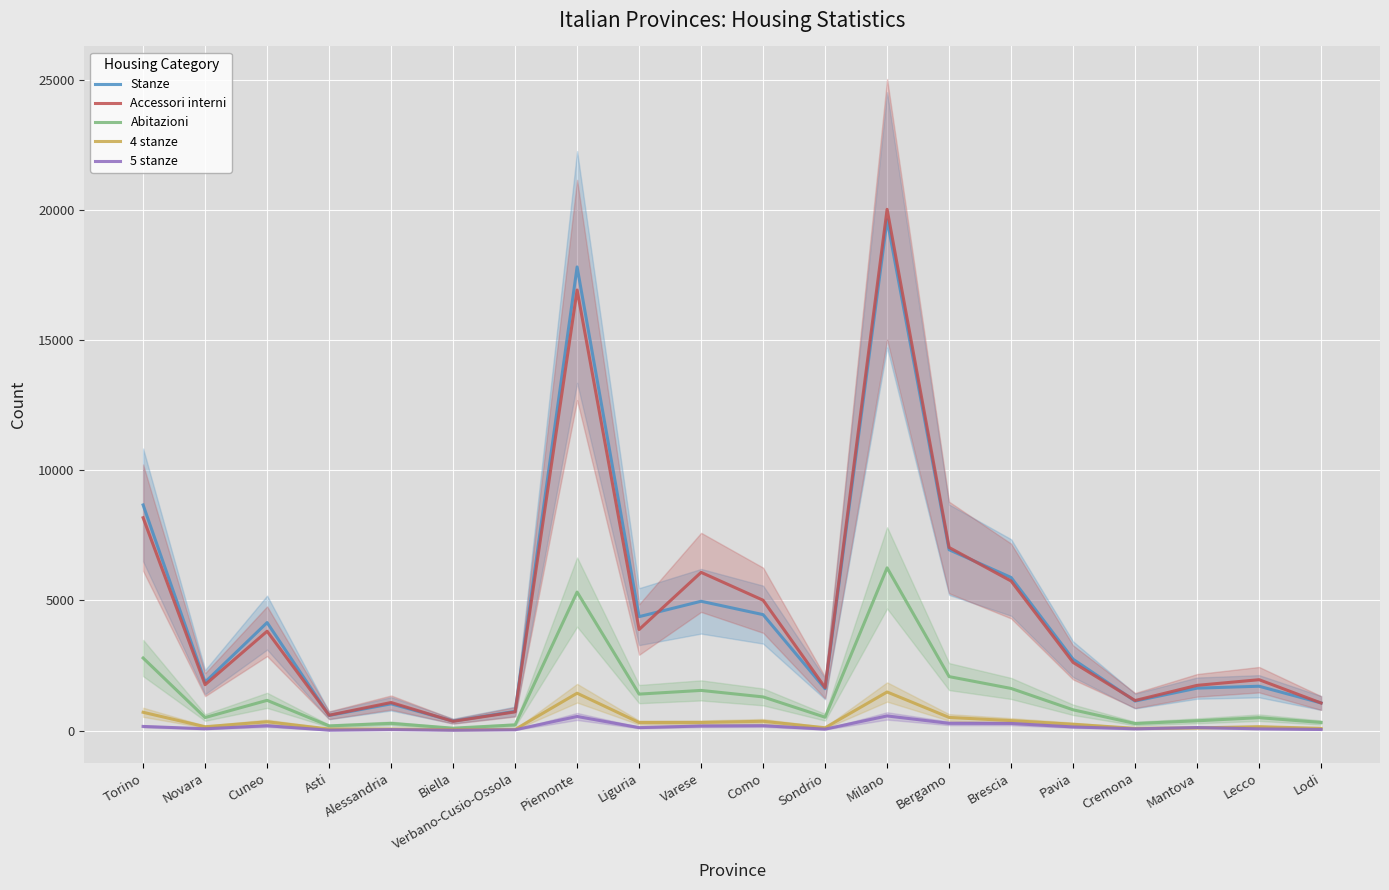

Which series changed the most between Cuneo and Sondrio?

Stanze